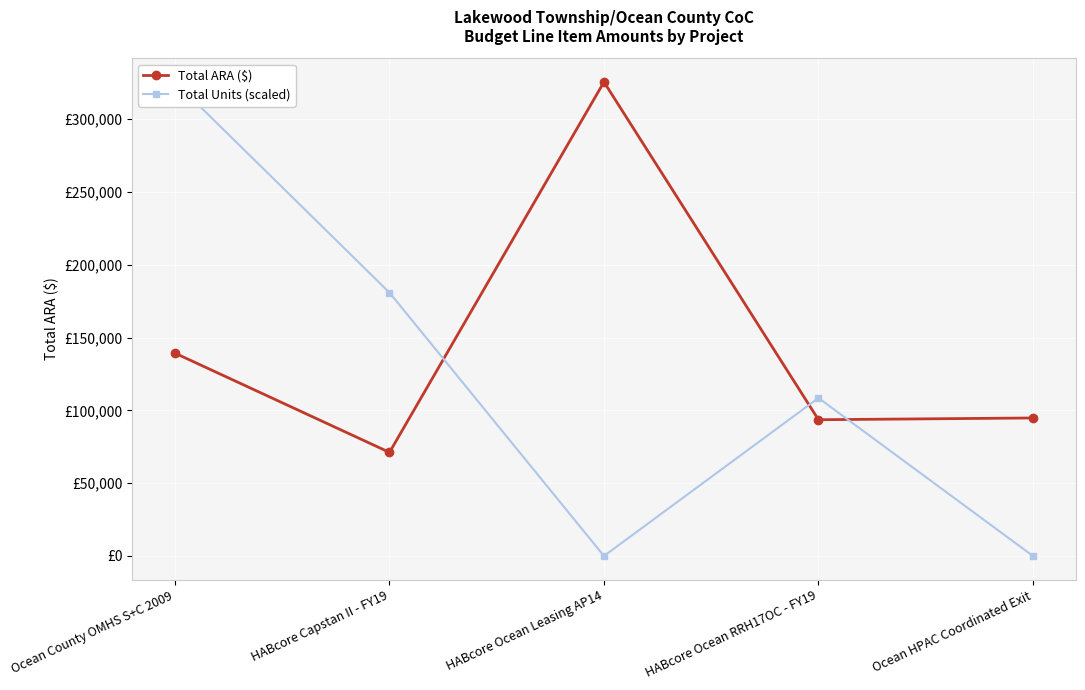

What is the difference between the maximum and second lowest values in the Total ARA ($) series?

231984.0